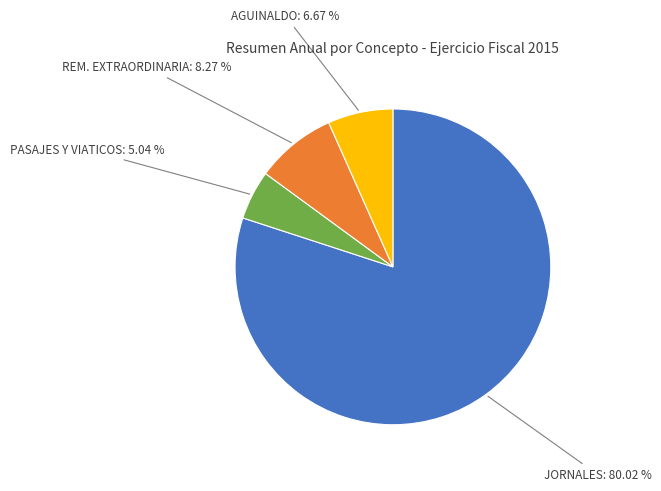

How many slices are in this pie chart?

4